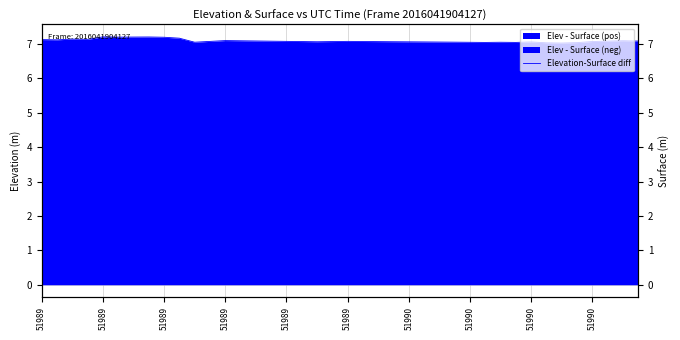

Count the values in the range 7 to 8.

40